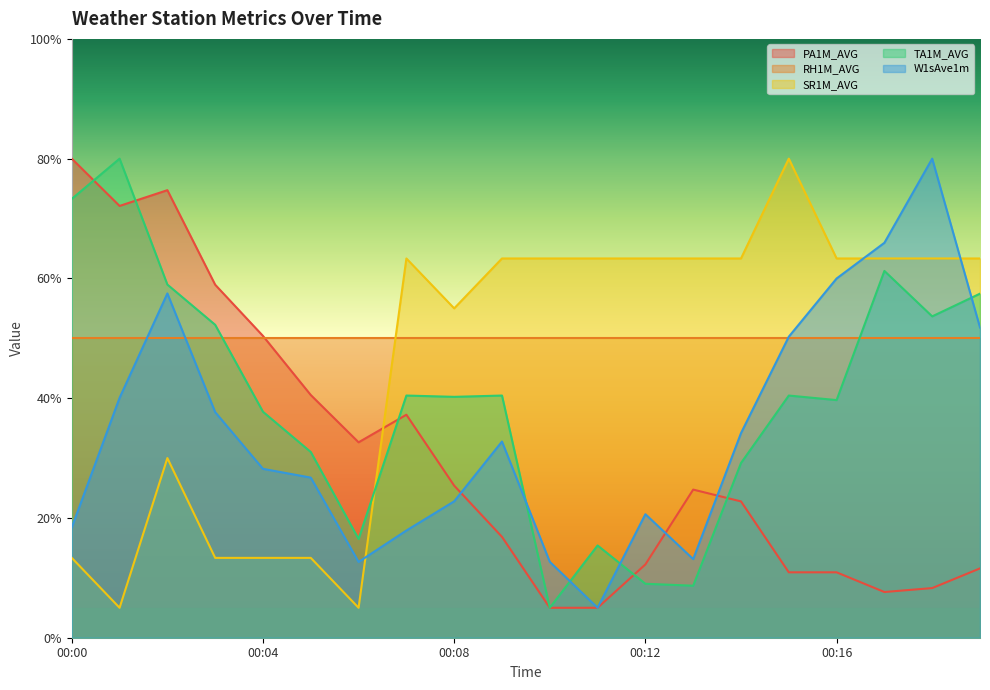

The value of W1sAve1m at 00:12 is 20.6. True or false?

True